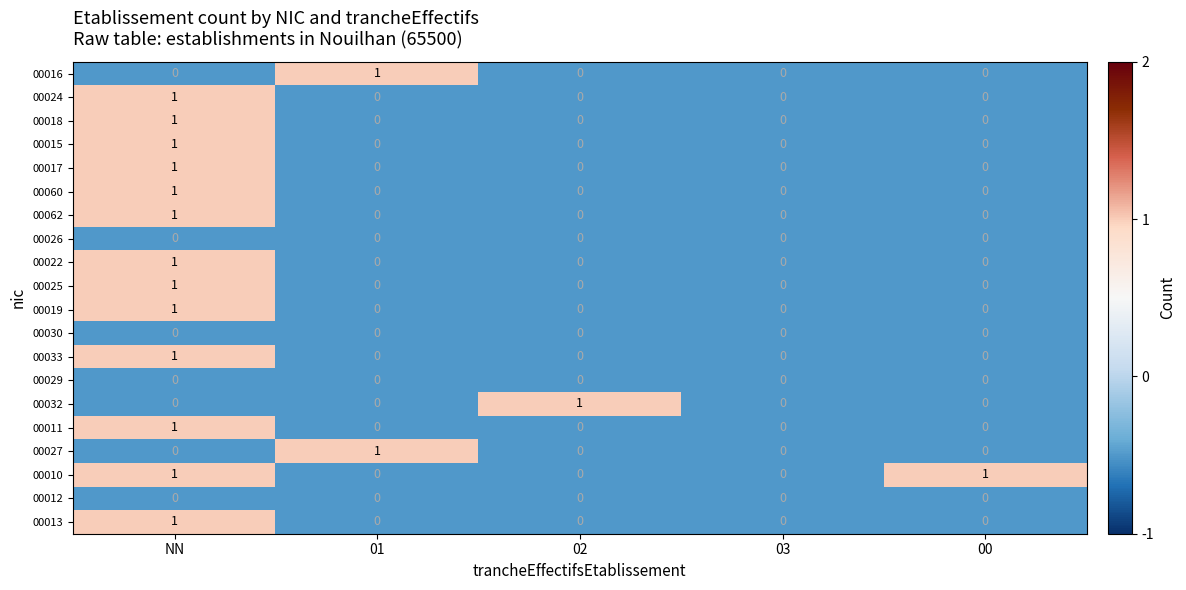

Which series has the largest total across all categories?

00010